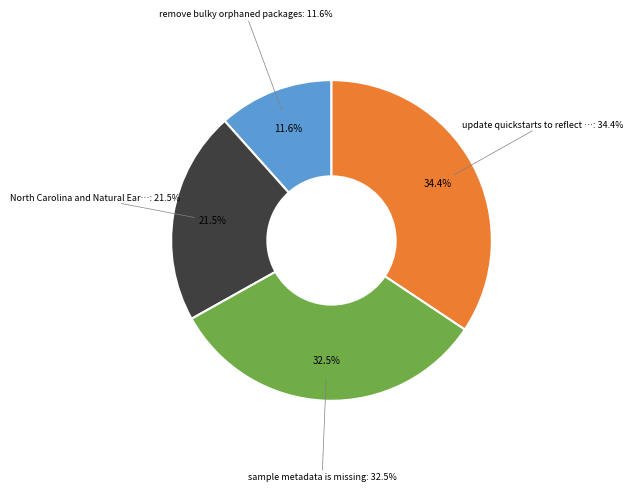

True or false: North Carolina and Natural Earth data accounts for 22% of the total.

True